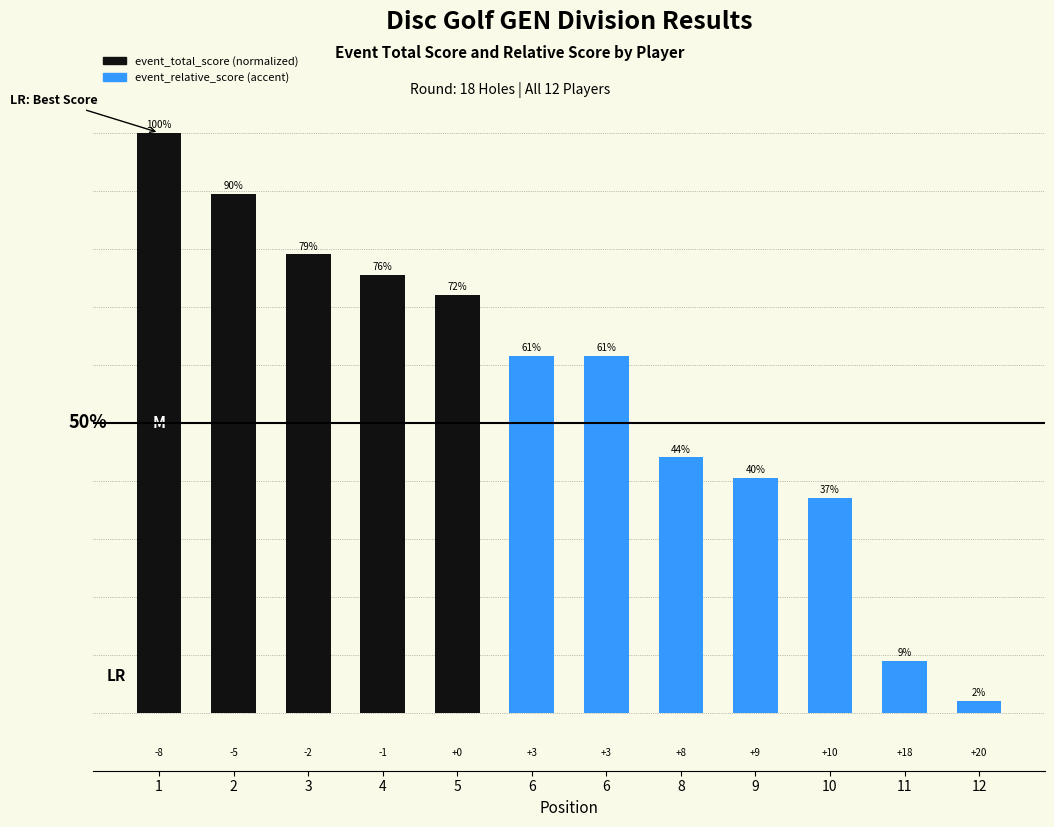

How many bars are there in total?

12